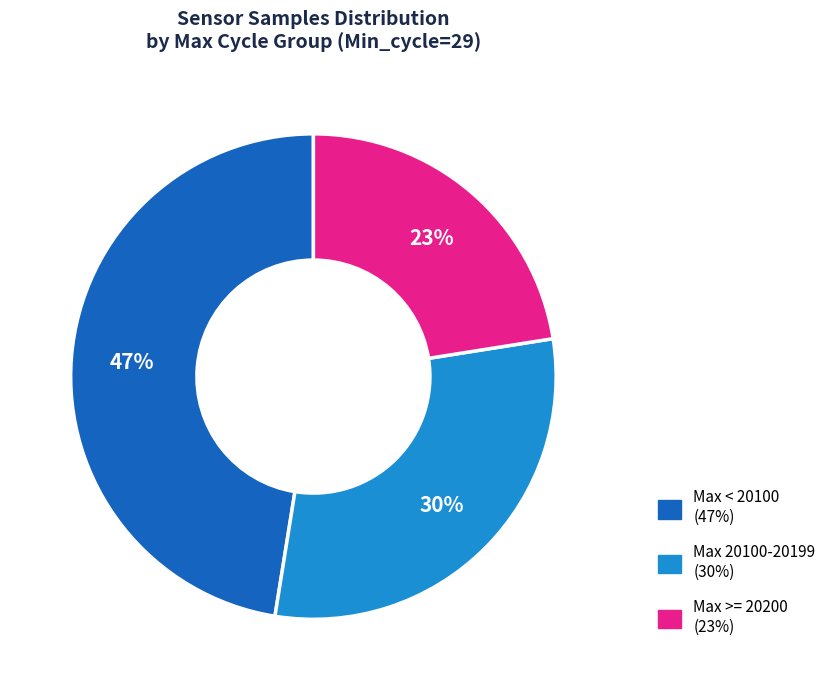

To the nearest percent, what is the average slice percentage?

33%